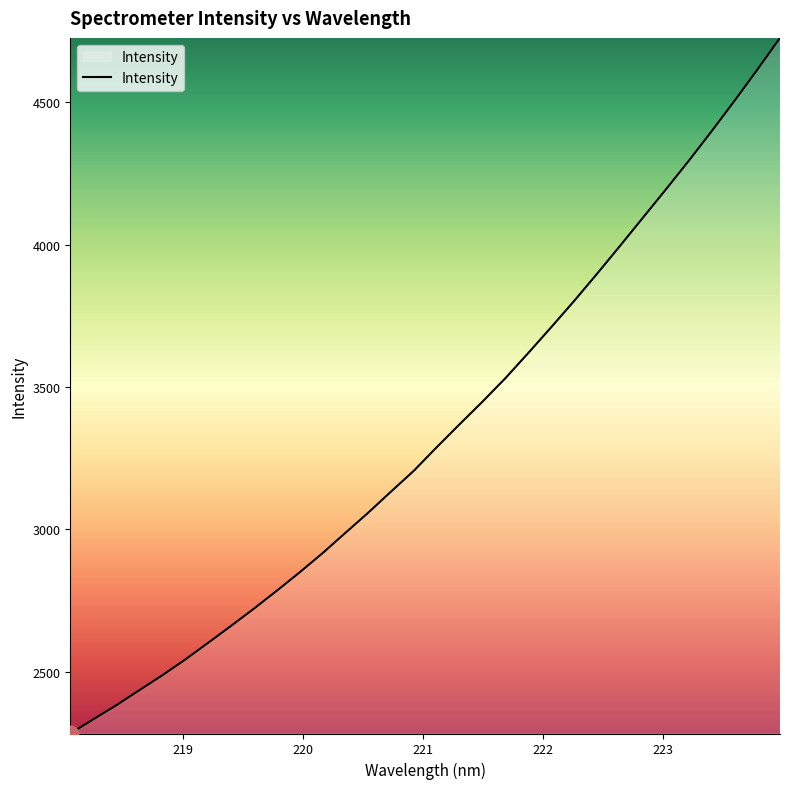

What is the minimum value shown in the chart?

2282.2